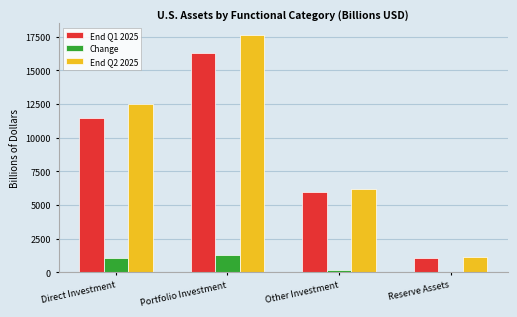

Reading left to right, transcribe all the data shown in this chart.

End Q1 2025: 11487.5	16315.9	5982.3	1049.0
Change: 1043.7	1293.7	182.8	55.1
End Q2 2025: 12531.2	17609.6	6165.0	1104.1